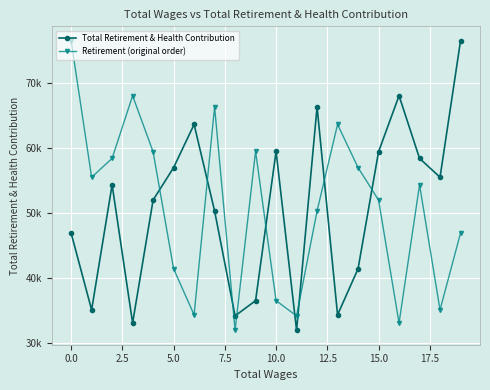

What is the average value of the Total Retirement & Health Contribution series?

50728